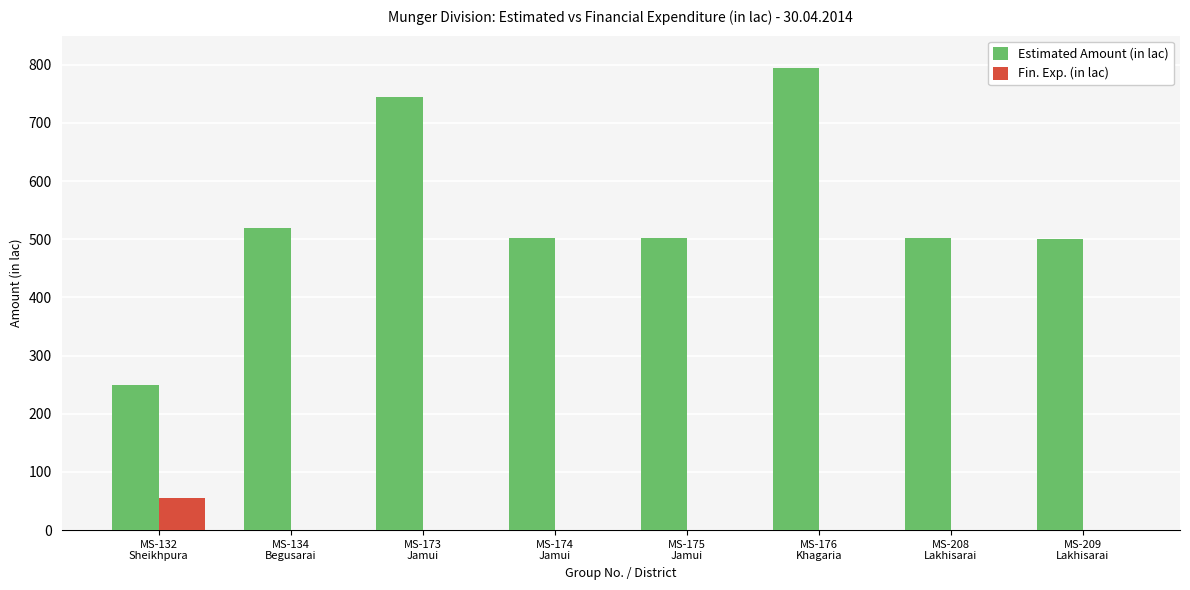

What is the difference between the Estimated Amount (in lac) values at MS-176
Khagaria and MS-208
Lakhisarai?

293.0